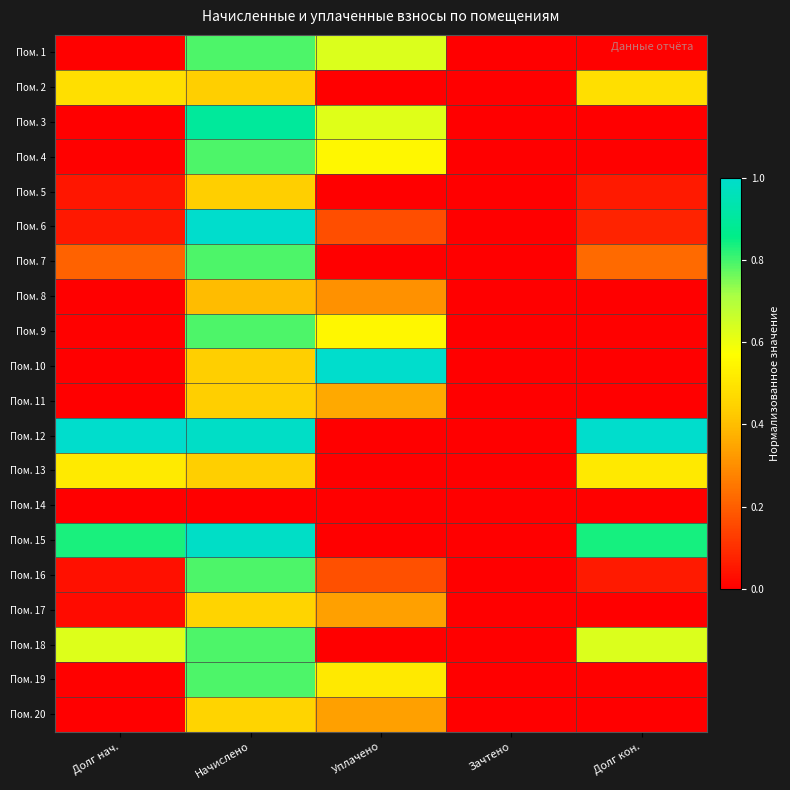

List the series in order of their peak value, lowest first.

Пом. 14, Пом. 8, Пом. 5, Пом. 11, Пом. 17, Пом. 20, Пом. 2, Пом. 13, Пом. 1, Пом. 4, Пом. 7, Пом. 9, Пом. 16, Пом. 18, Пом. 19, Пом. 3, Пом. 15, Пом. 6, Пом. 10, Пом. 12